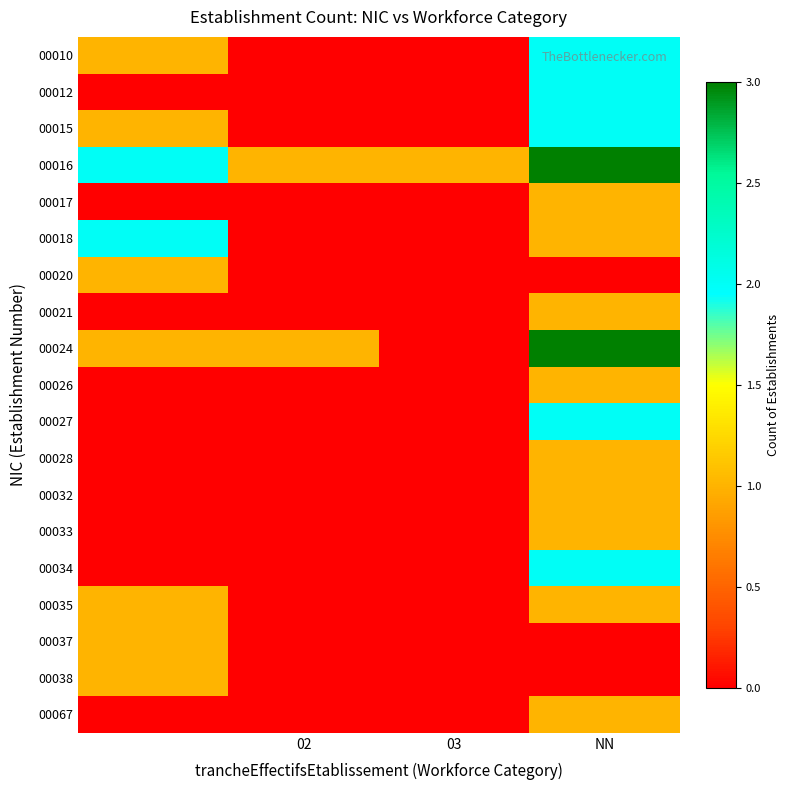

At how many categories does at least one series exceed 1?

2